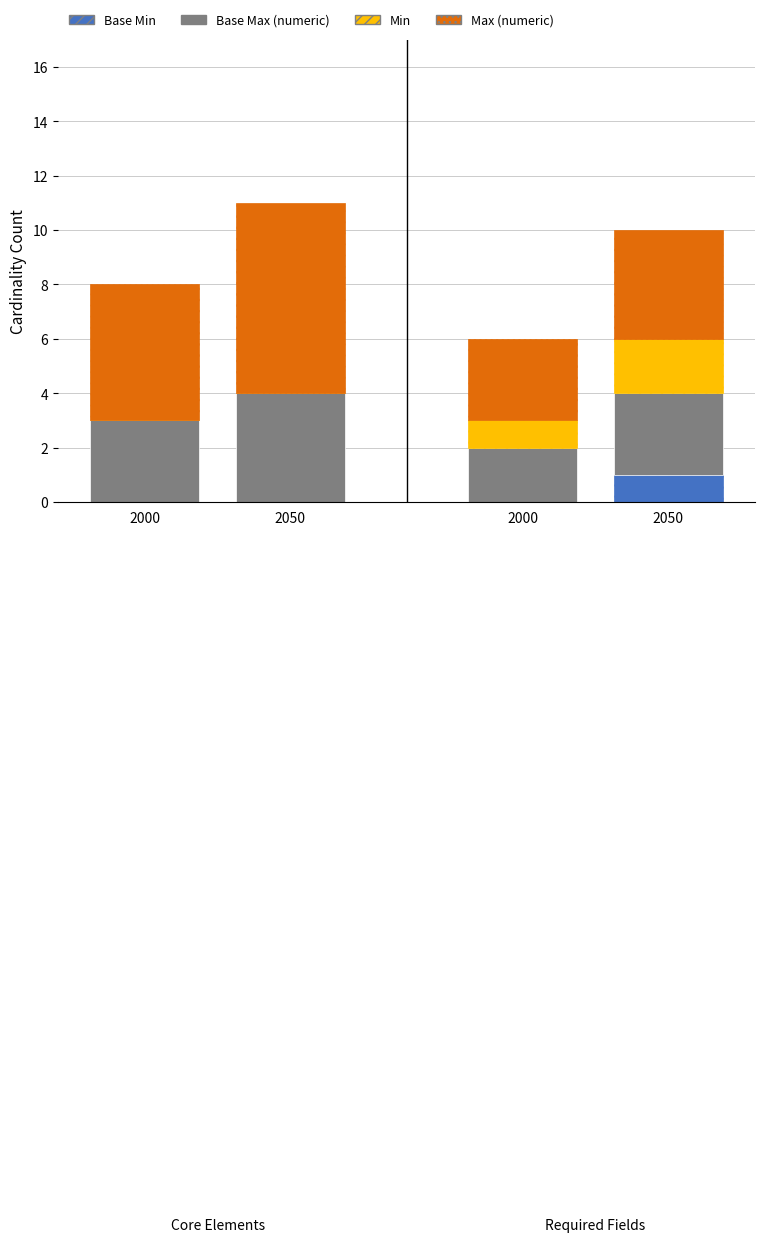

Are the bars grouped side by side (vs. stacked)?

No